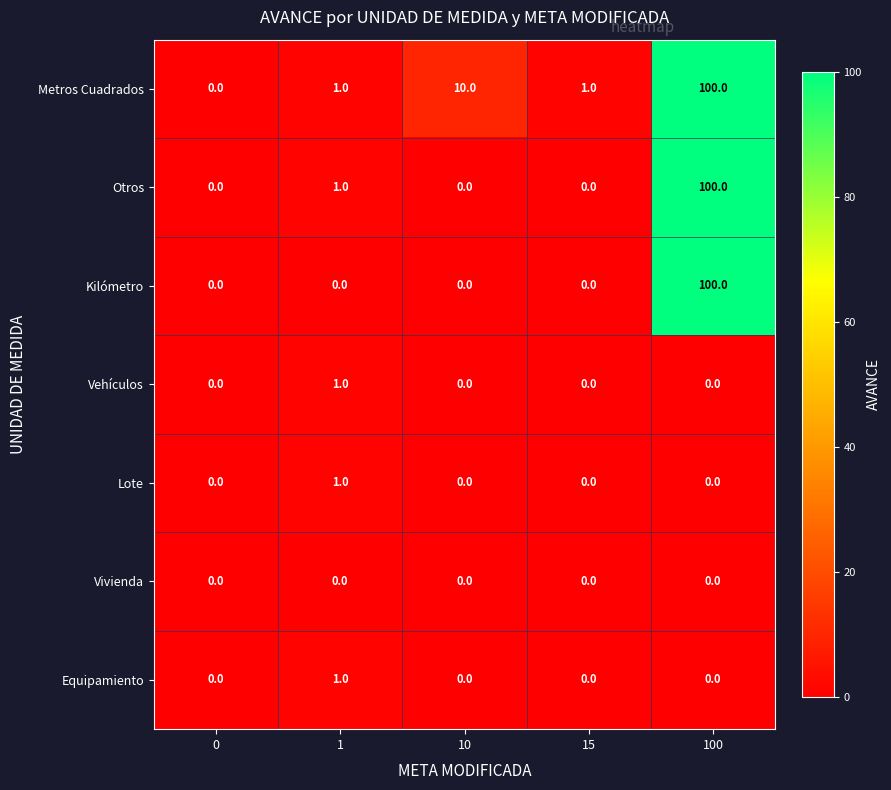

Count the Equipamiento values in the range 0 to 1.

5